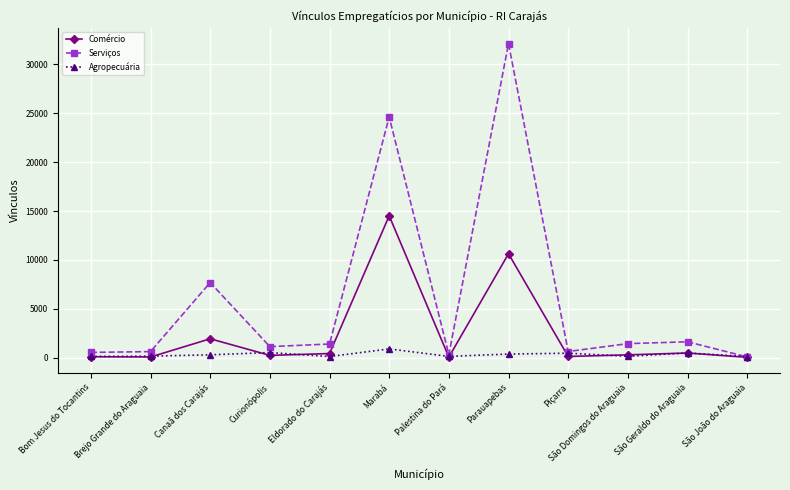

Which series has the largest total across all categories?

Serviços